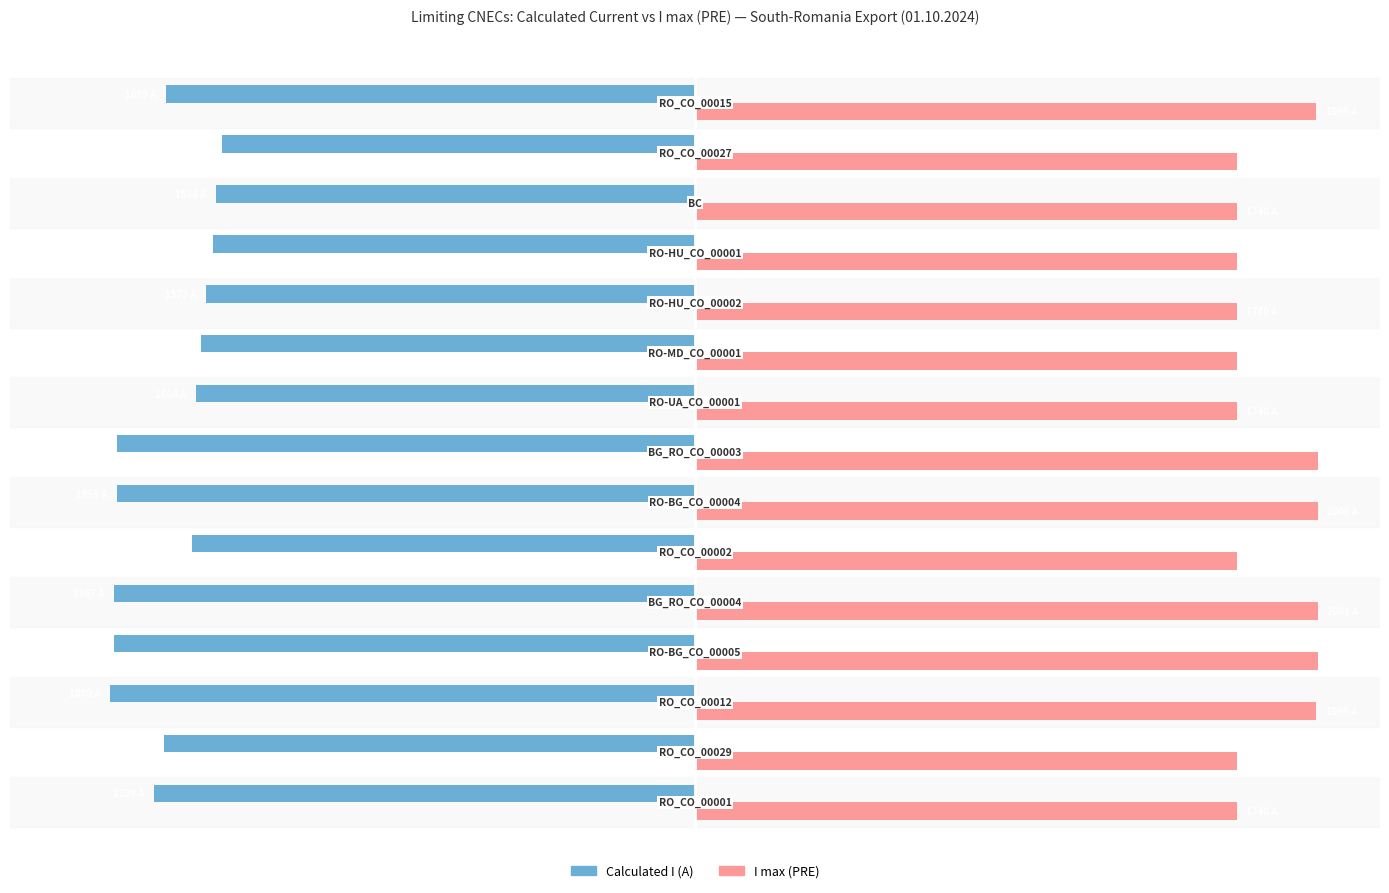

How many bars are there in total?

30